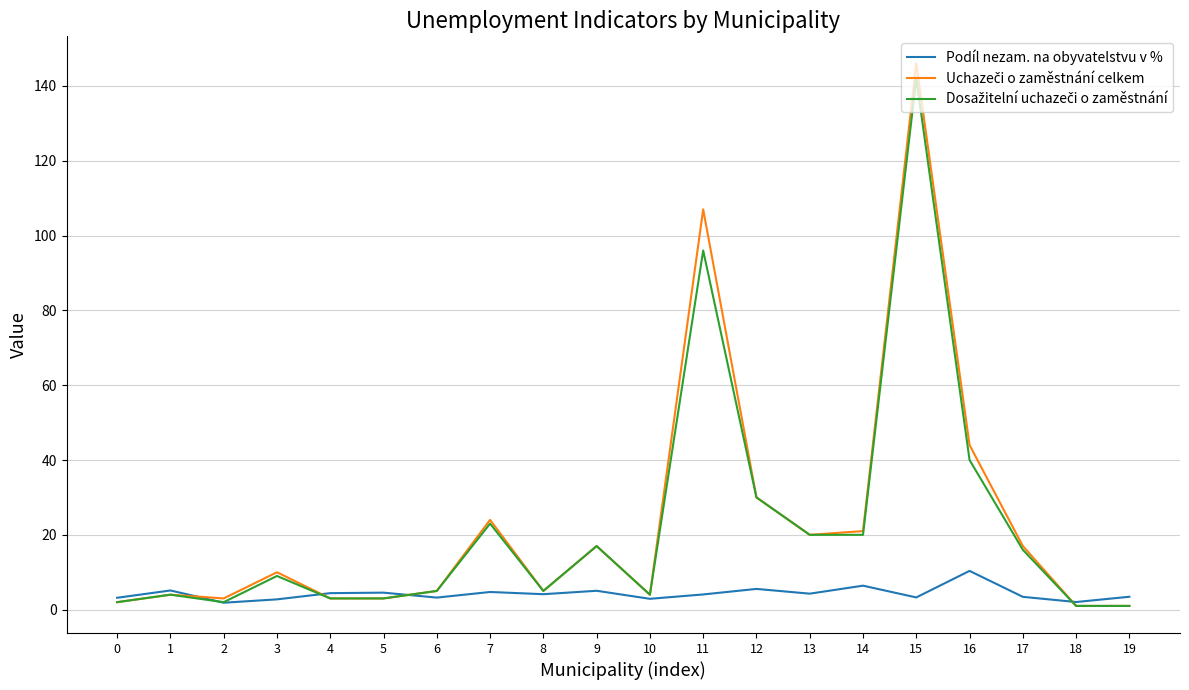

What is the spread (max minus min) of values at 1?

1.1